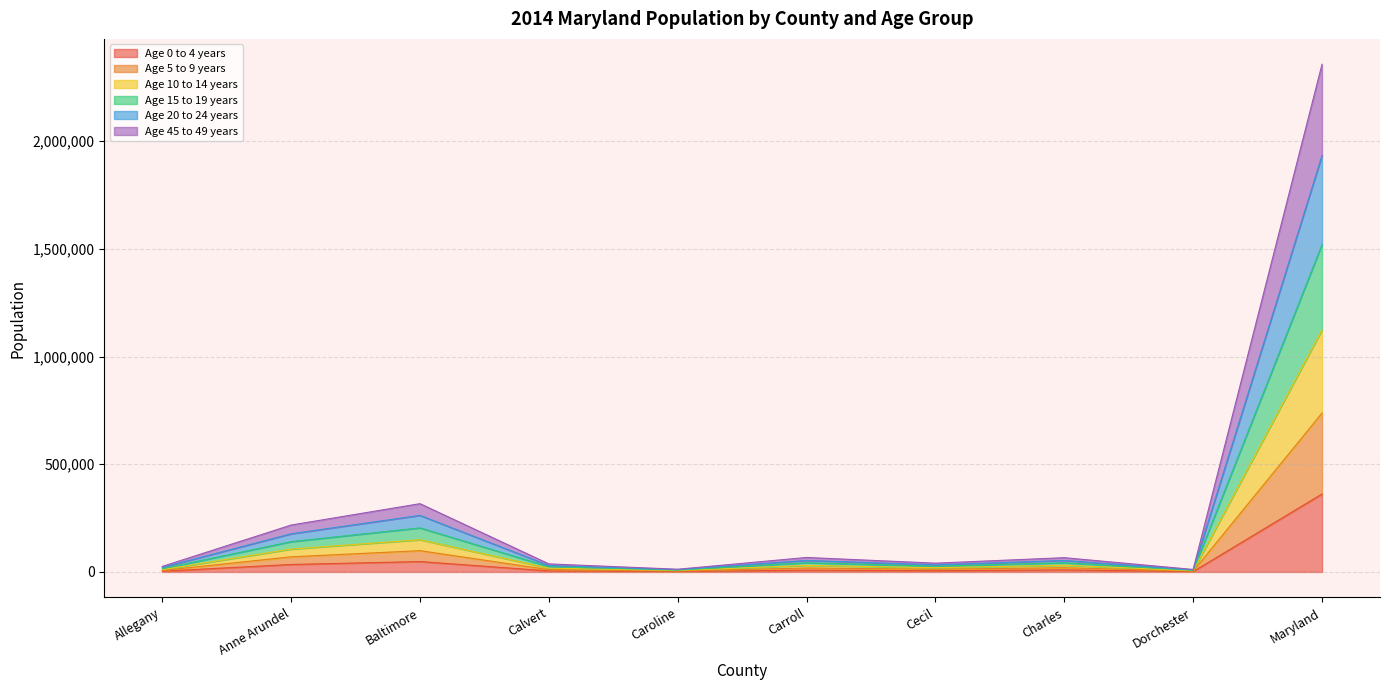

What are all the series names shown in the legend?

Age 0 to 4 years, Age 5 to 9 years, Age 10 to 14 years, Age 15 to 19 years, Age 20 to 24 years, Age 45 to 49 years